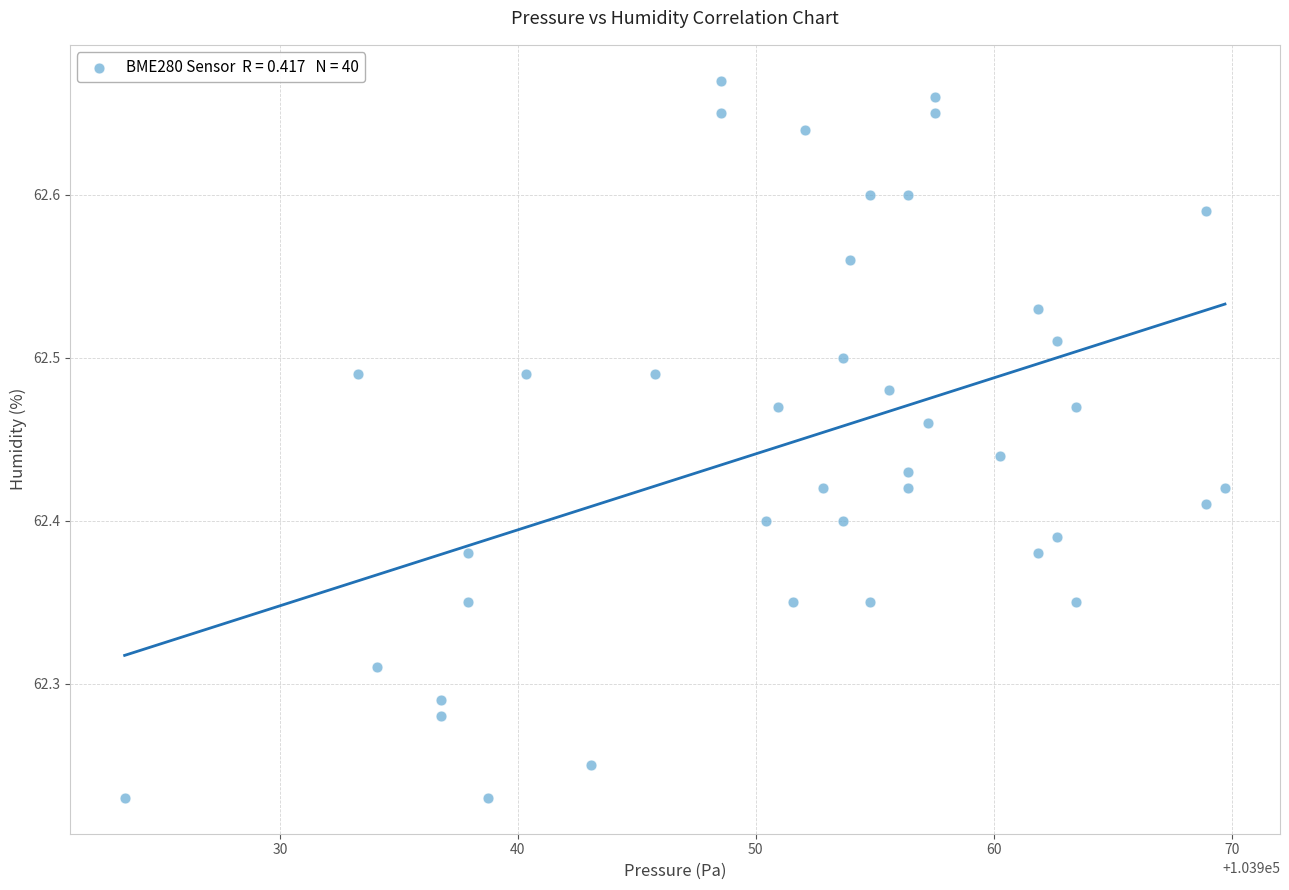

What is the range of Y values (max minus min)?

0.4